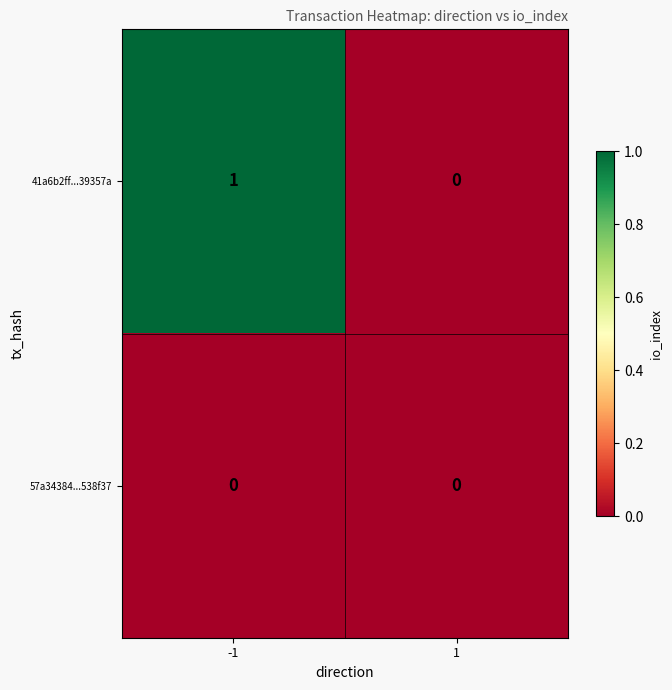

Is the value of 57a34384...538f37 at 1 greater than the value of 41a6b2ff...39357a at -1?

No